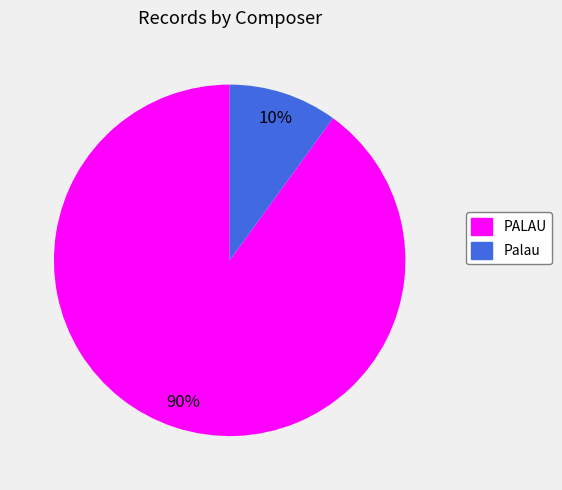

Which slice is the largest?

PALAU